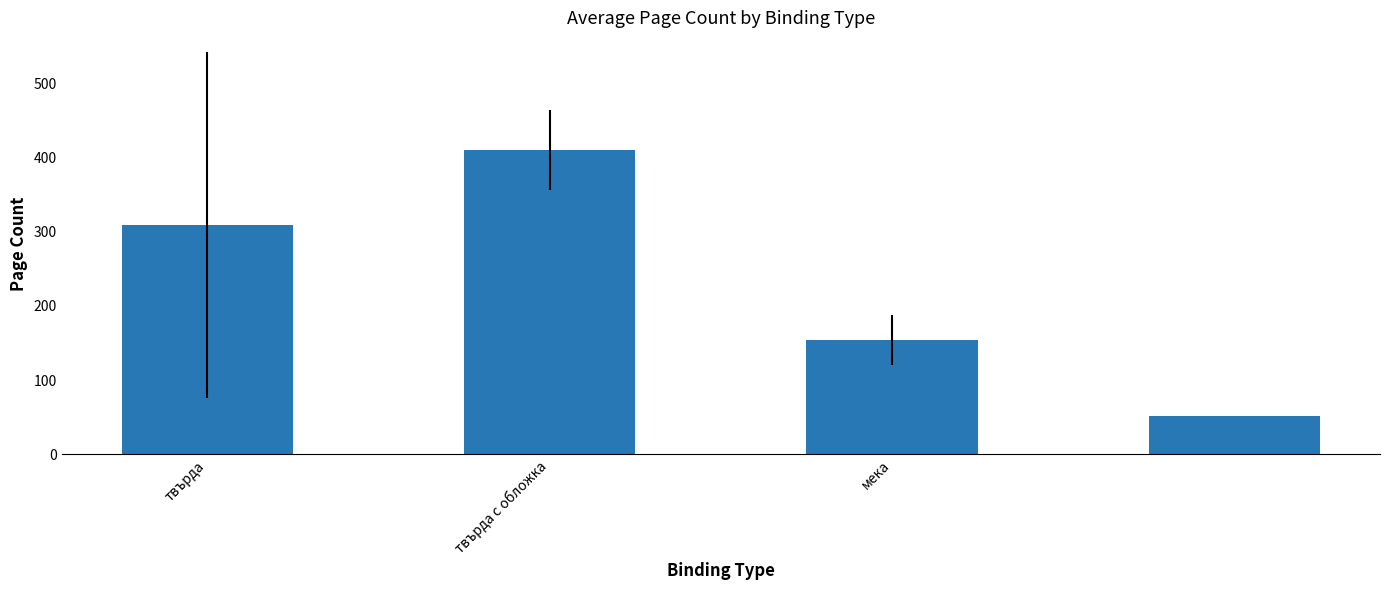

What is the difference between the maximum and minimum values?

358.0